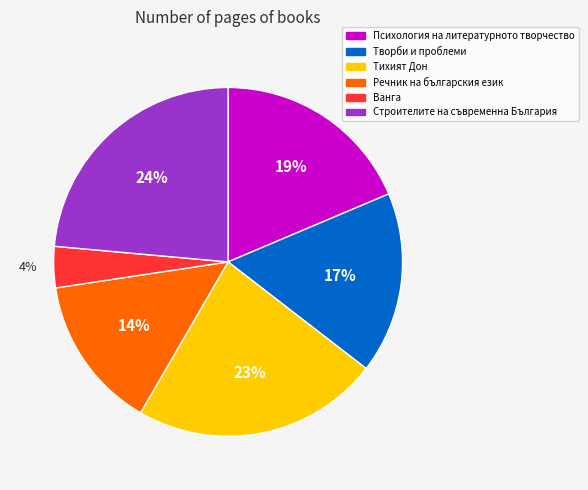

Which category has the smallest portion of the pie?

Ванга